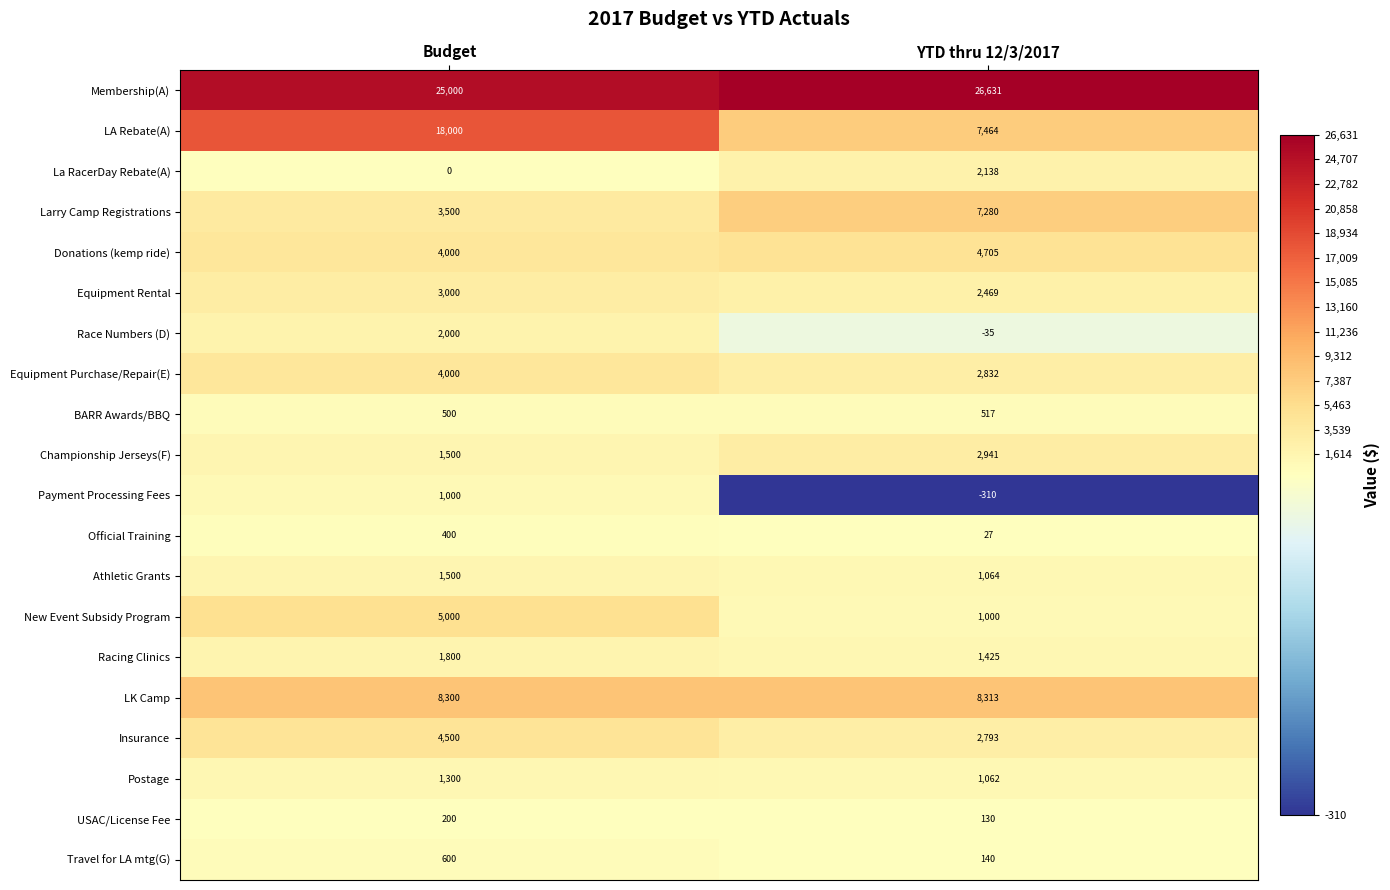

What is the sum of all LK Camp values?

16613